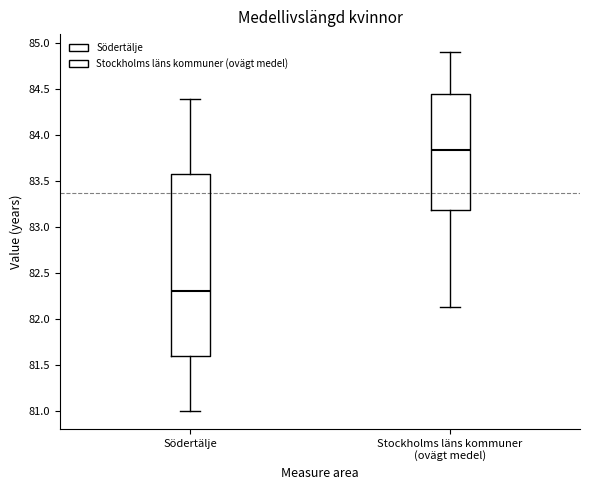

Reading left to right, read every box against the y-axis: the position of its median line, the range the box covers, and the ends of its whiskers. The values are not printed on the chart, so give them approximately, as read against the axis.

Södertälje: median 82.30, box 81.60 to 83.55, whiskers 81.00 to 84.40
Stockholms läns kommuner (ovägt medel): median 83.85, box 83.20 to 84.45, whiskers 82.15 to 84.90